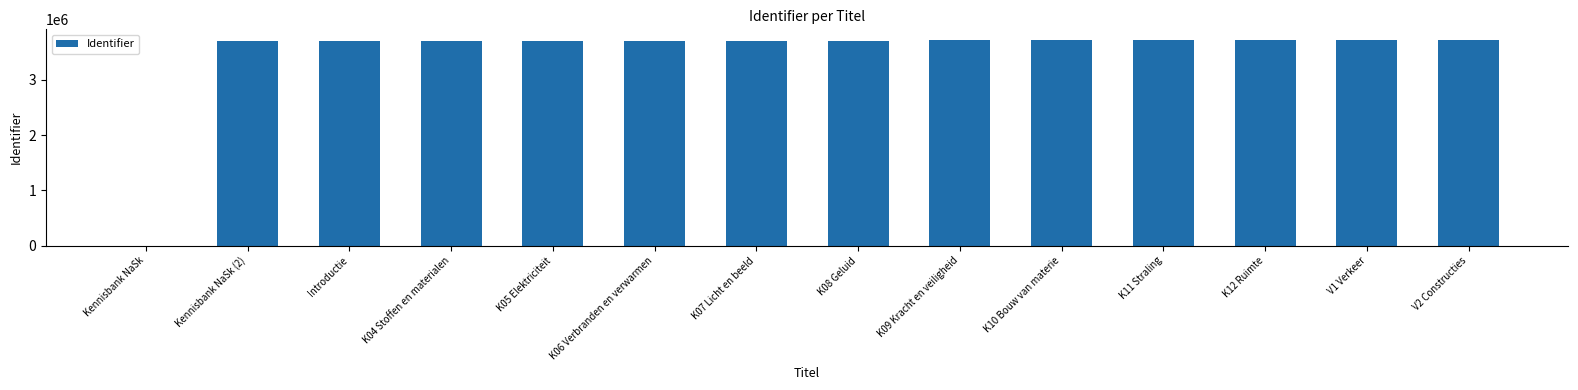

What is the approximate value at Introductie?

3697545